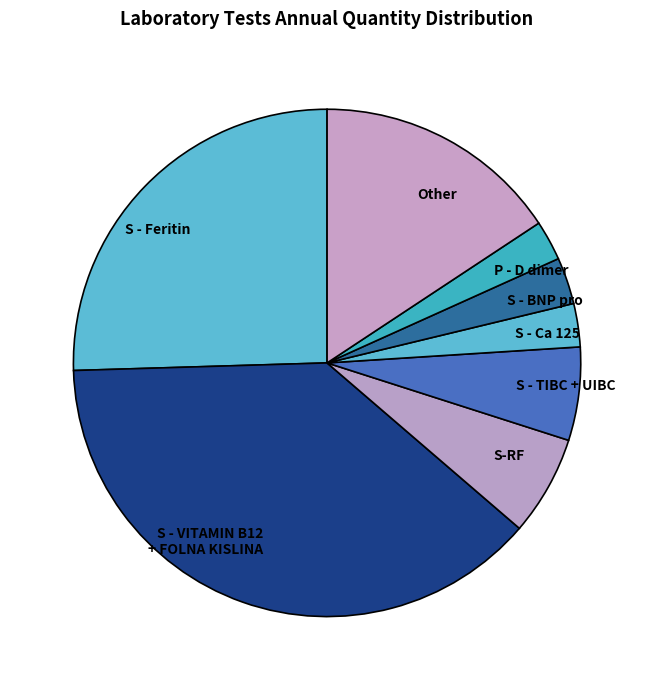

What is the ratio of the value at Other to the value at S - Ca 125?

5.7